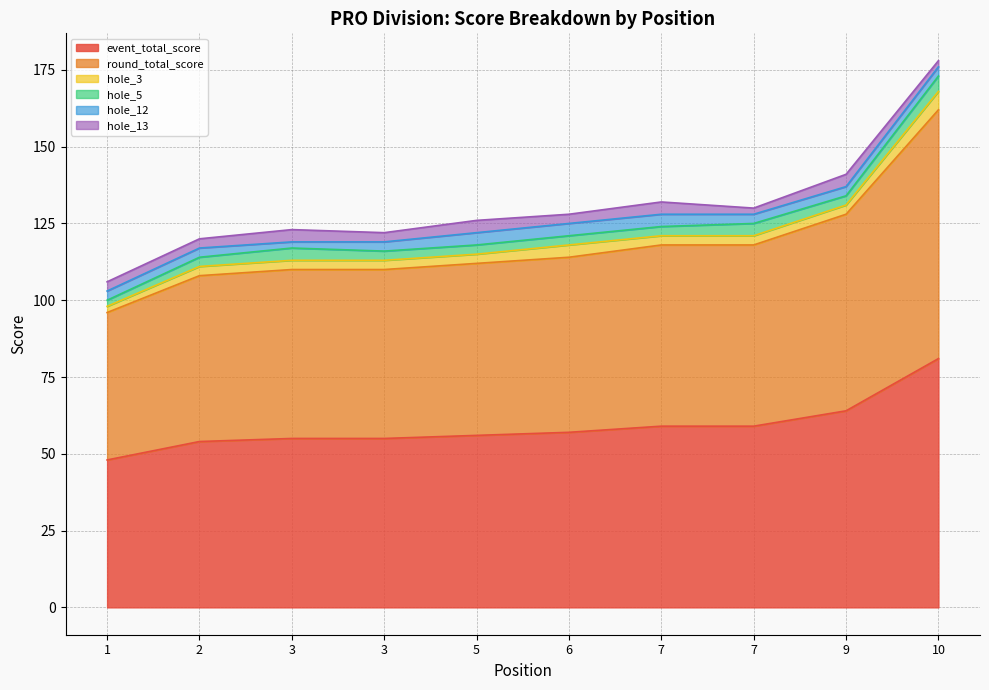

Rank the series by their maximum value, from highest to lowest.

event_total_score, round_total_score, hole_3, hole_5, hole_12, hole_13